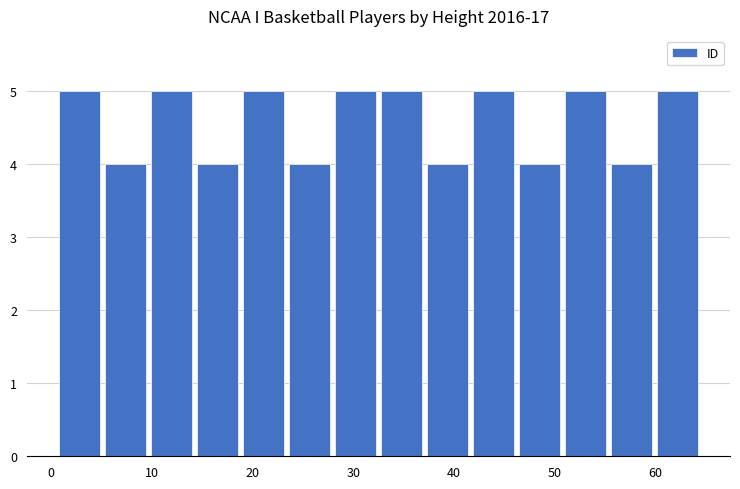

Reading left to right, list every bar in this chart as the range it spans on the x-axis followed by its height. Neither the bar edges nor the heights are printed on the chart, so give them approximately, as read against the axes.

1 to 5: 5
5 to 10: 4
10 to 14: 5
14 to 19: 4
19 to 23: 5
23 to 28: 4
28 to 33: 5
33 to 37: 5
37 to 42: 4
42 to 46: 5
46 to 51: 4
51 to 55: 5
55 to 60: 4
60 to 65: 5